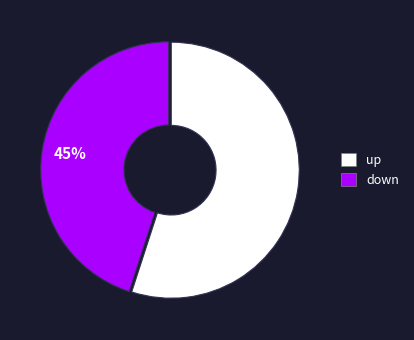

Is it true that up is 46% of the pie?

False